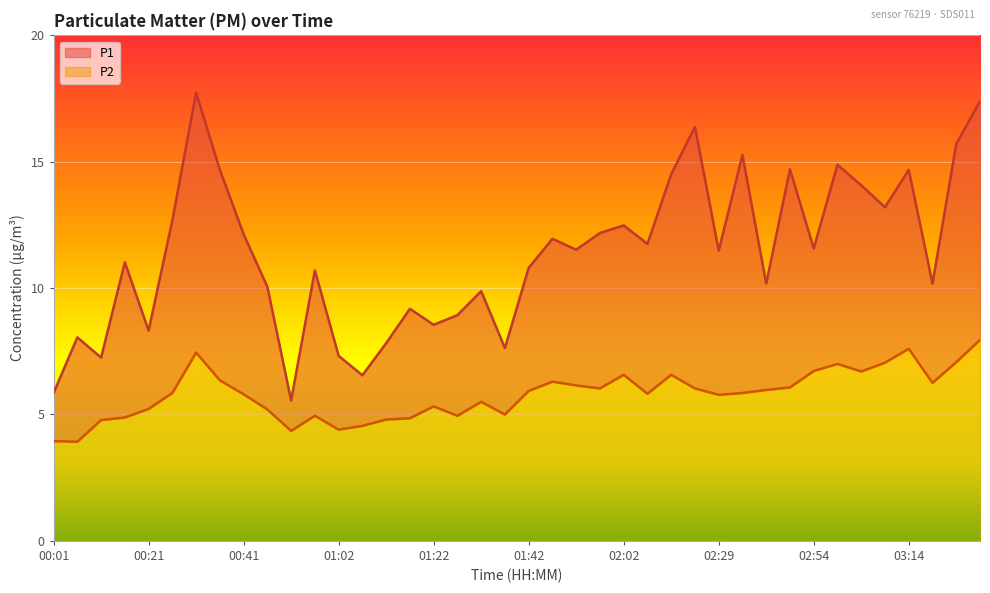

True or false: P1 and P2 intersect in this chart.

False